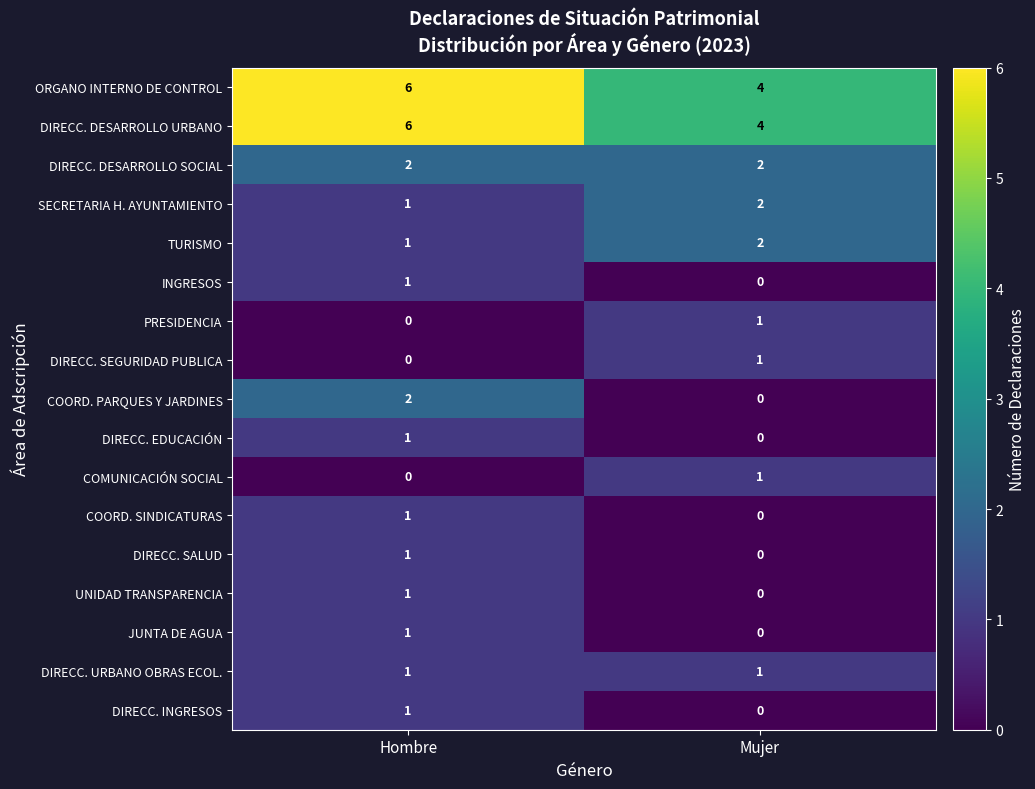

What is the sum of all SECRETARIA H. AYUNTAMIENTO values?

3